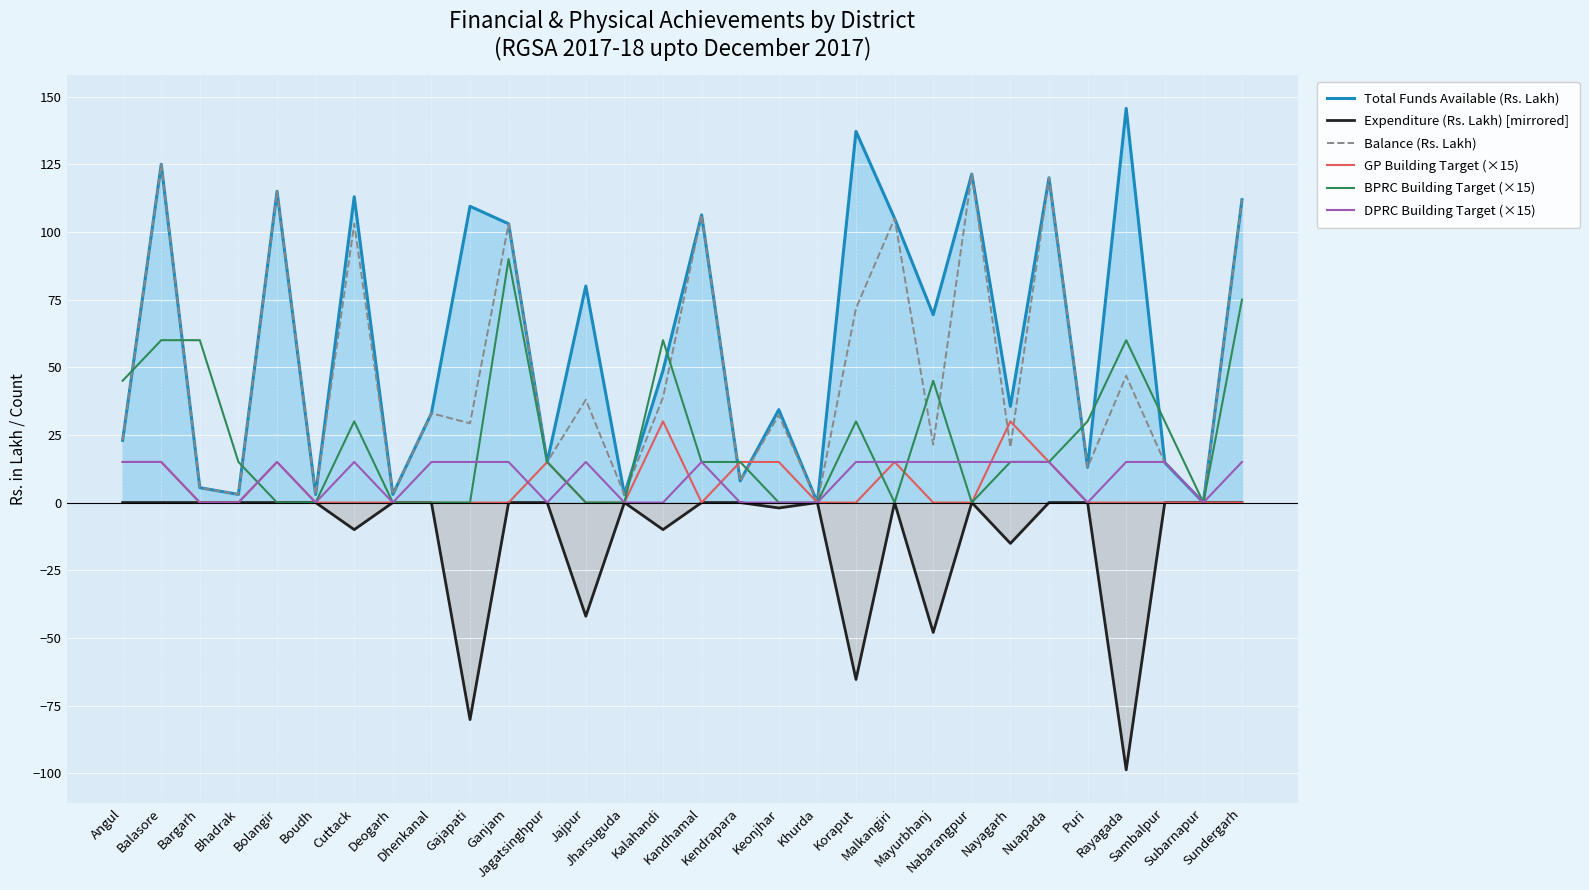

What is the maximum value for Balance (Rs. Lakh)?

125.0